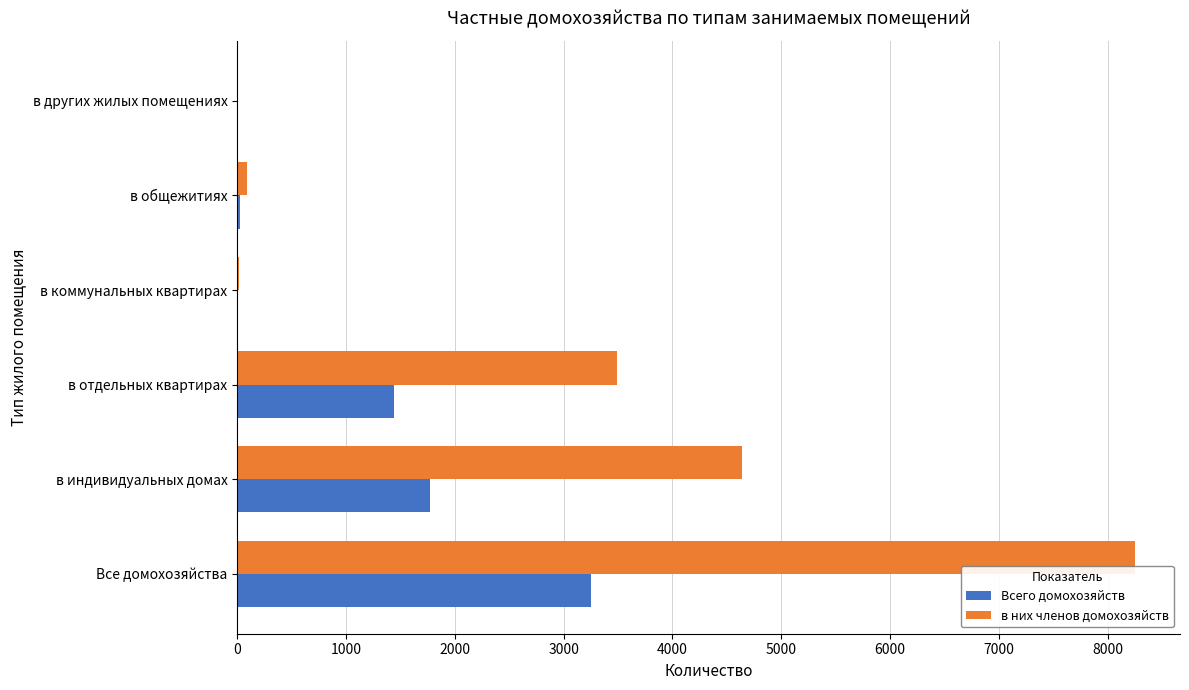

What are all the series names shown in the legend?

Всего домохозяйств, в них членов домохозяйств